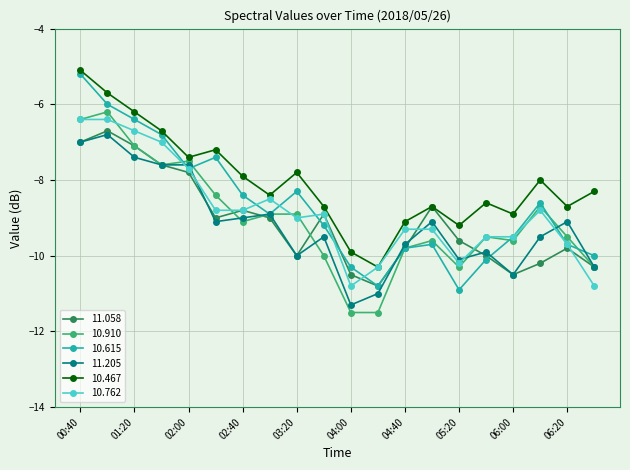

What is the value of the 11.058 point at the 1st from the left?

-7.0